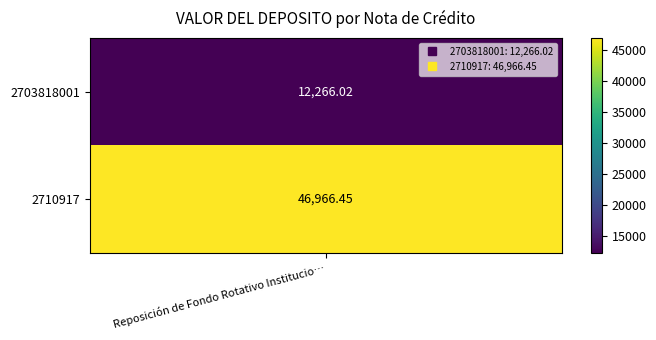

How many data points are above 46966?

1